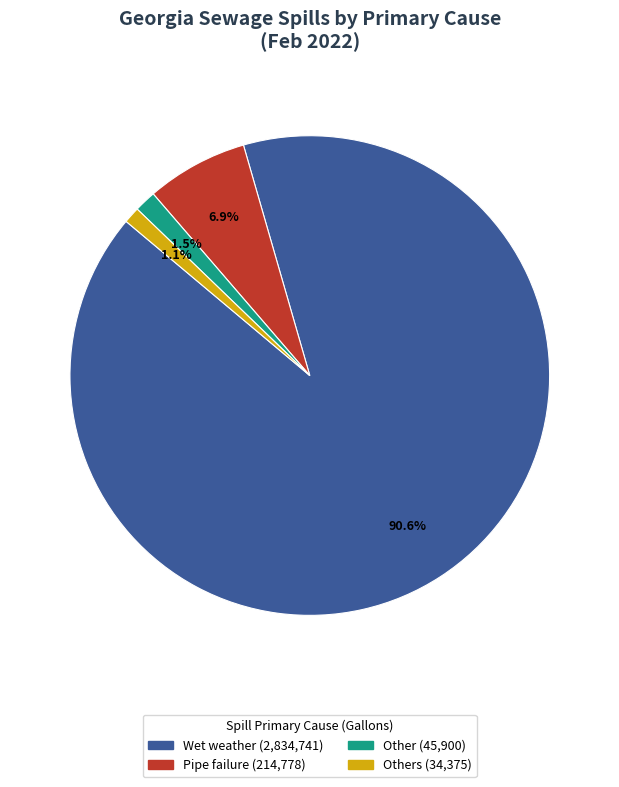

How many segments does this pie chart have?

4